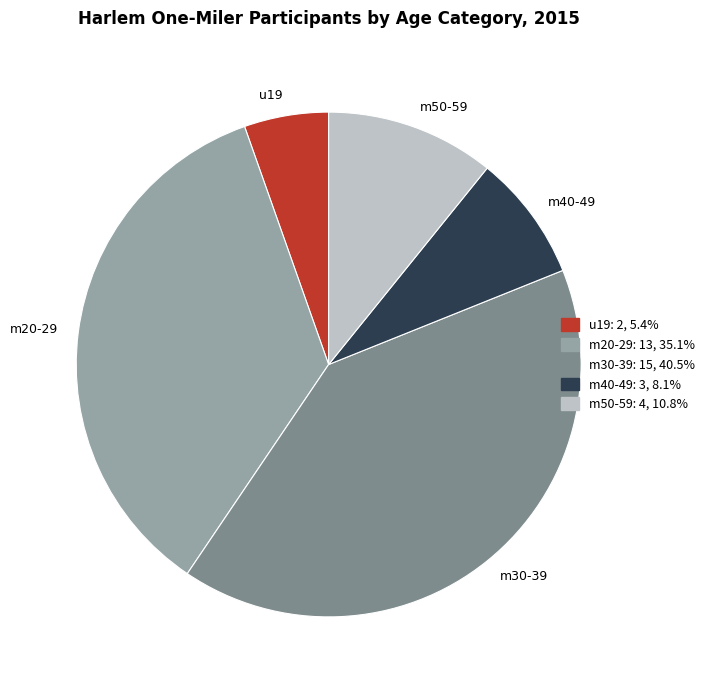

Is m40-49 the majority of the pie?

No